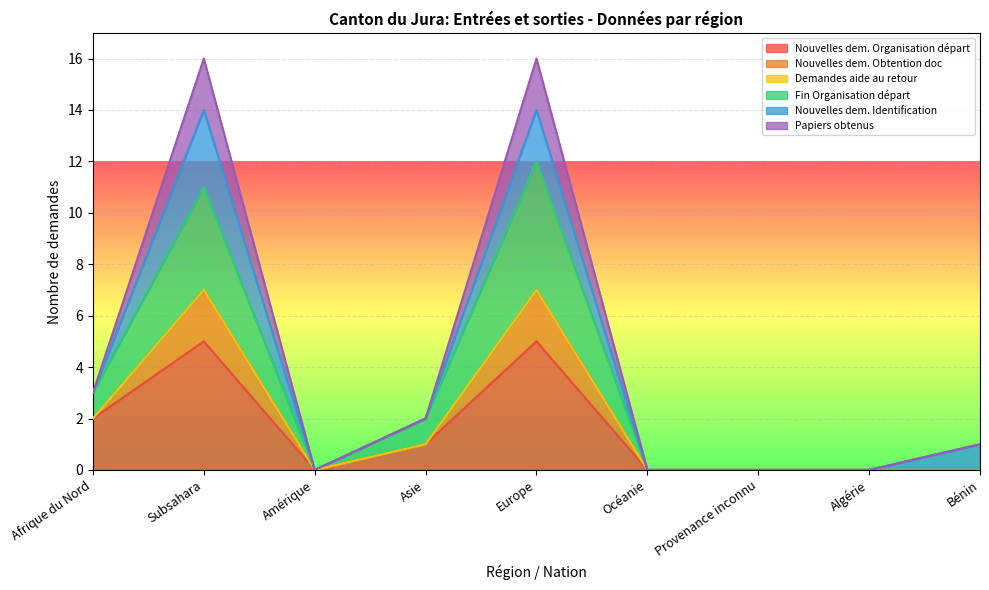

Which label corresponds to the largest value in the chart?

Subsahara